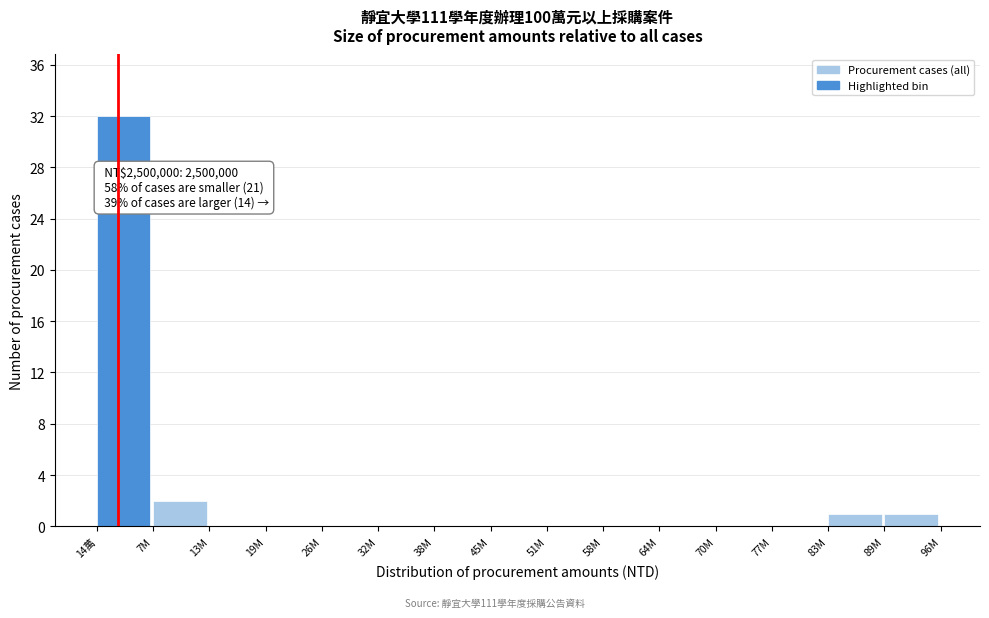

Reading left to right, what are all the values shown in this chart?

14萬=32	7M=2	13M=0	19M=0	26M=0	32M=0	38M=0	45M=0	51M=0	58M=0	64M=0	70M=0	77M=0	83M=1	89M=1